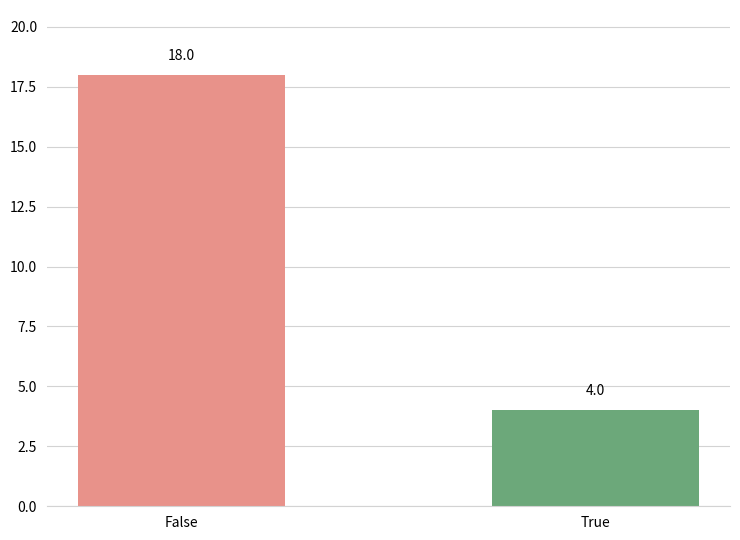

Reading left to right, what are all the values shown in this chart?

18	4